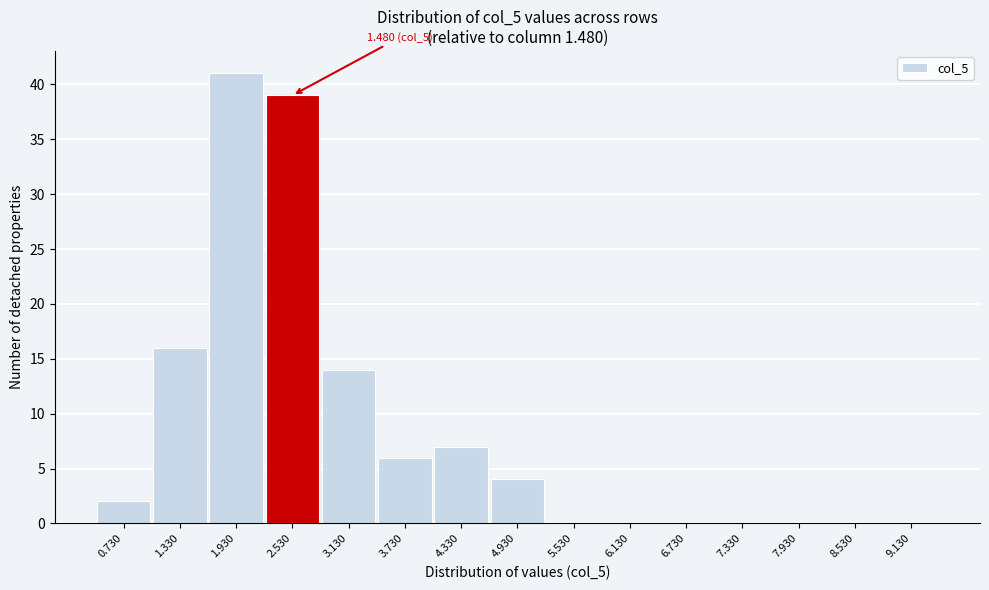

Reading right to left, extract all data points from this chart.

9.130=0	8.530=0	7.930=0	7.330=0	6.730=0	6.130=0	5.530=0	4.930=4	4.330=7	3.730=6	3.130=14	2.530=39	1.930=41	1.330=16	0.730=2